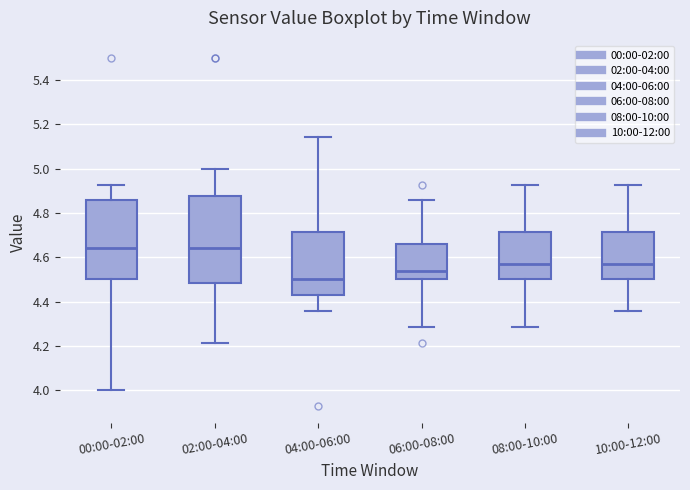

Comparing the boxes themselves (not the whiskers), which one is the tallest?

02:00-04:00